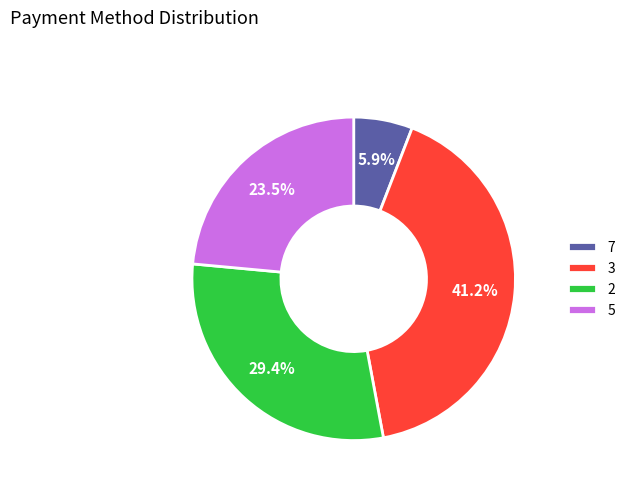

Is there a majority slice in this chart?

No